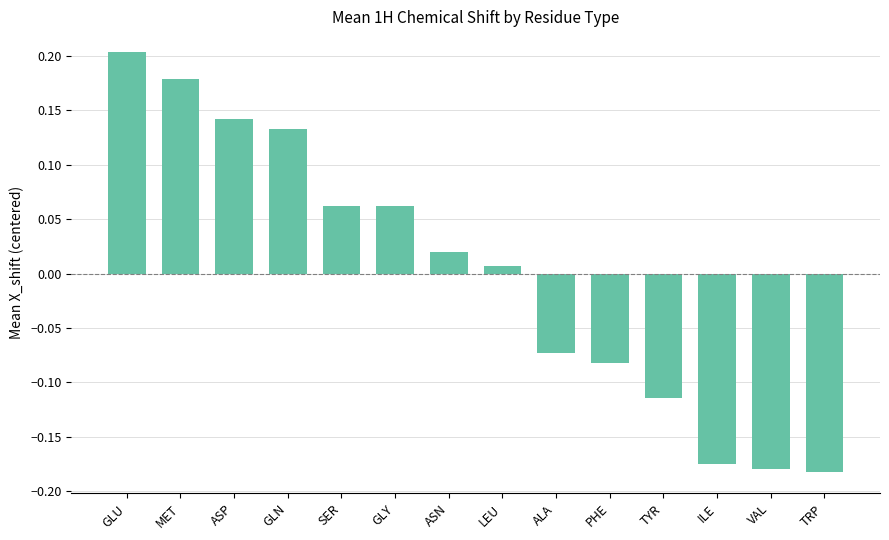

What position from the right is ALA?

6